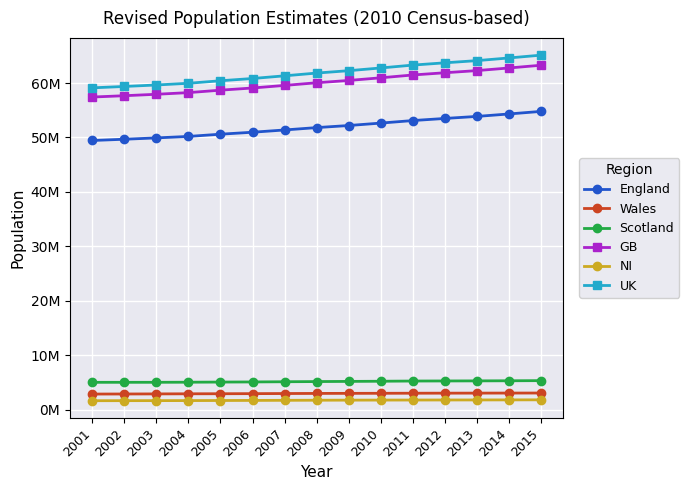

True or false: Wales and NI cross at least once.

False